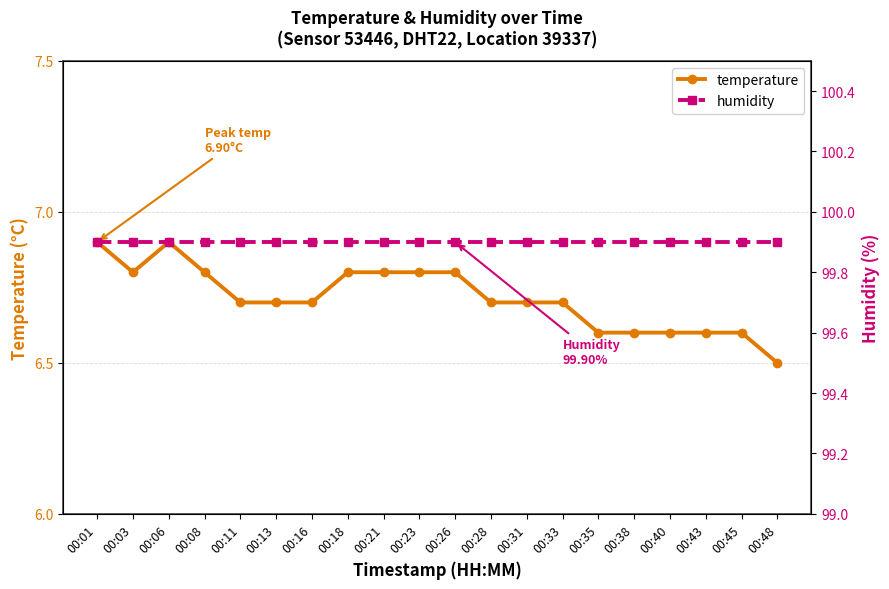

Between 00:23 and 00:40, which is larger?

00:23